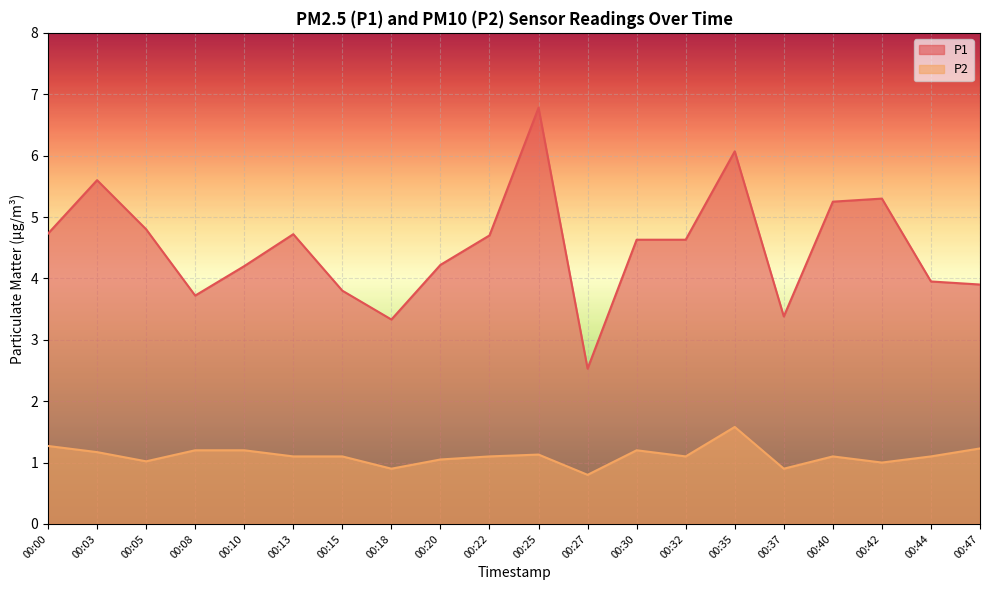

What is the total value across all series at 00:25?

7.9